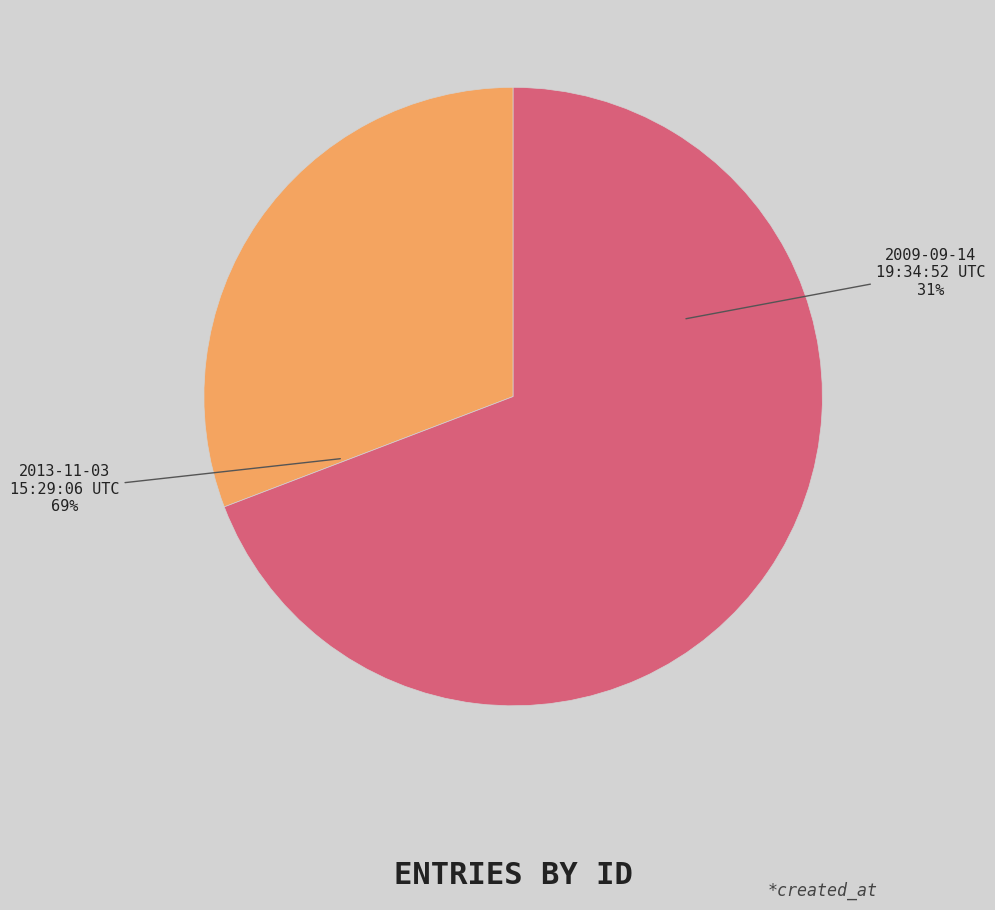

The 2009-09-14 19:34:52 UTC slice represents 31% of the pie. True or false?

True